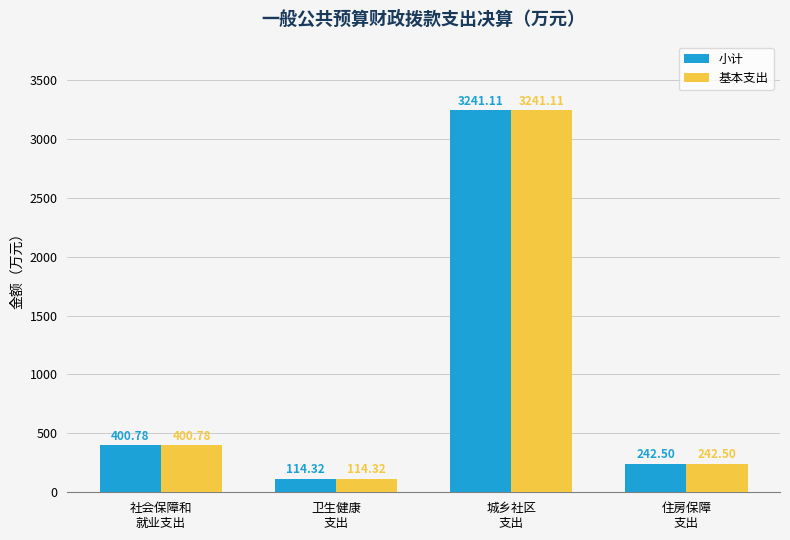

What are all the series names shown in the legend?

小计, 基本支出